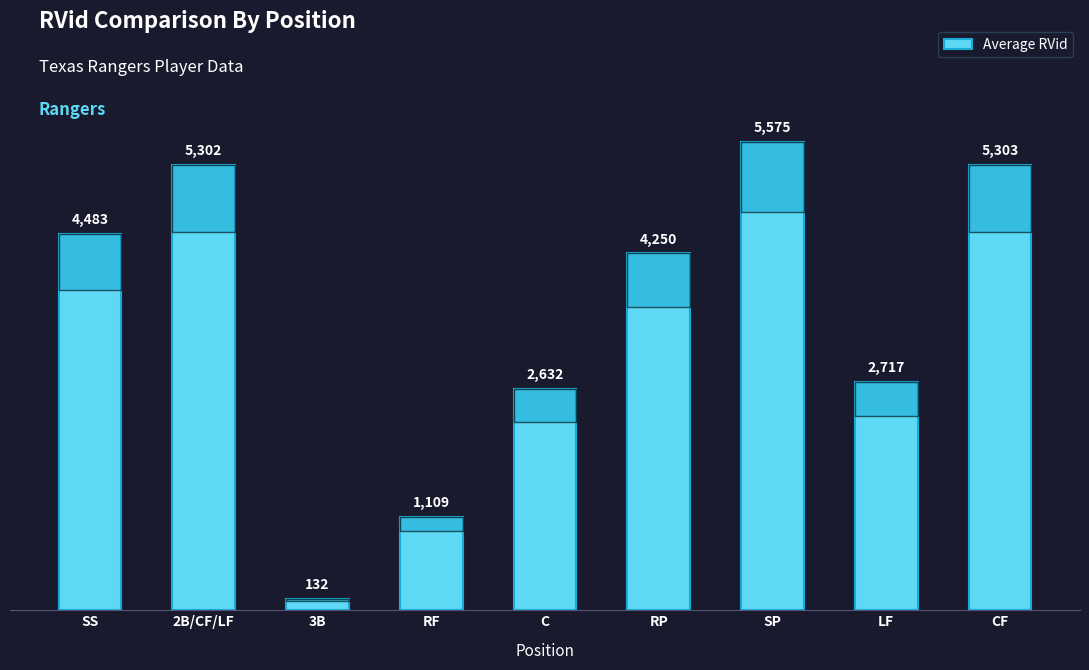

Is it true that the value at LF is 4728?

False